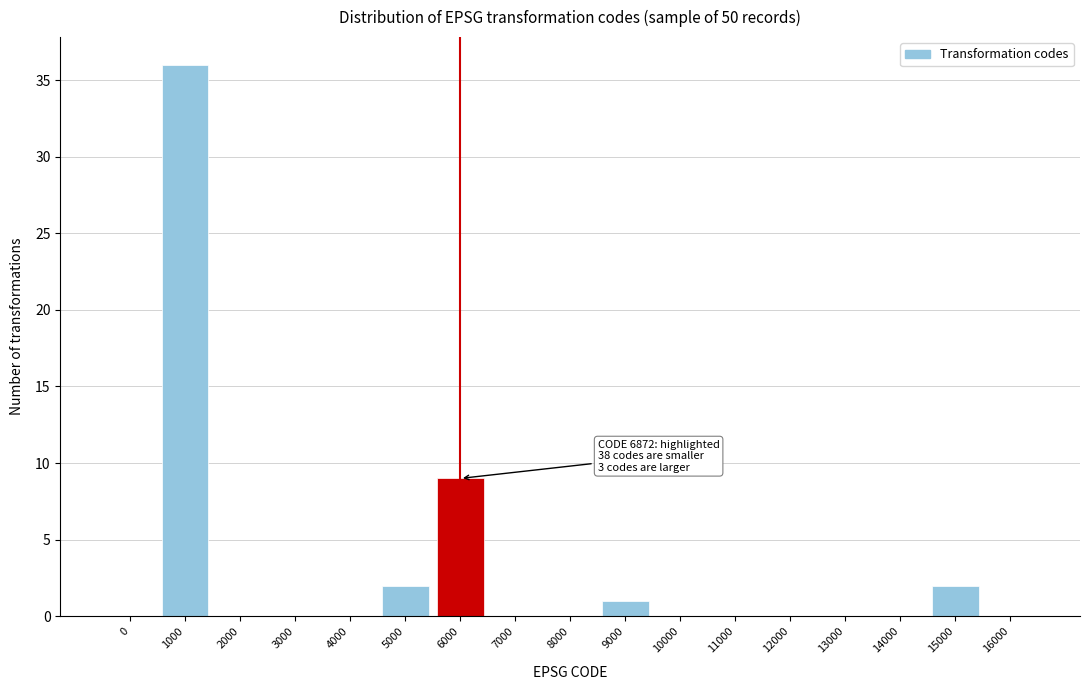

Reading right to left, list all the values displayed in this chart.

16000=0	15000=2	14000=0	13000=0	12000=0	11000=0	10000=0	9000=1	8000=0	7000=0	6000=9	5000=2	4000=0	3000=0	2000=0	1000=36	0=0